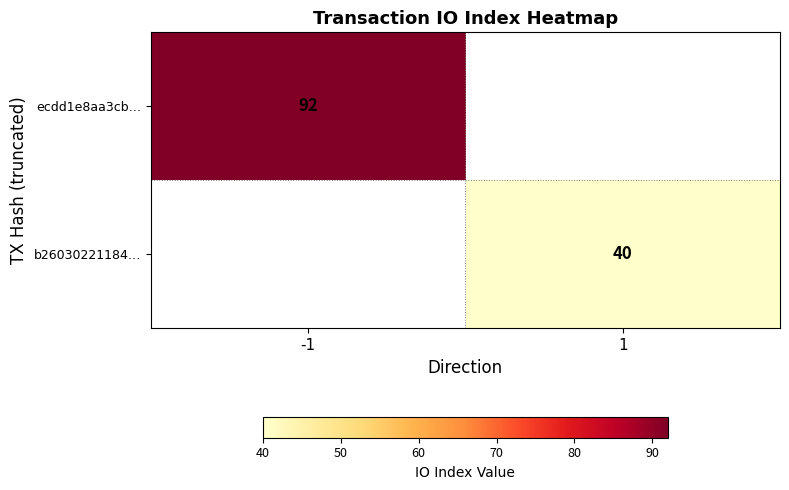

The value of b26030221184… at 1 is 60. True or false?

False